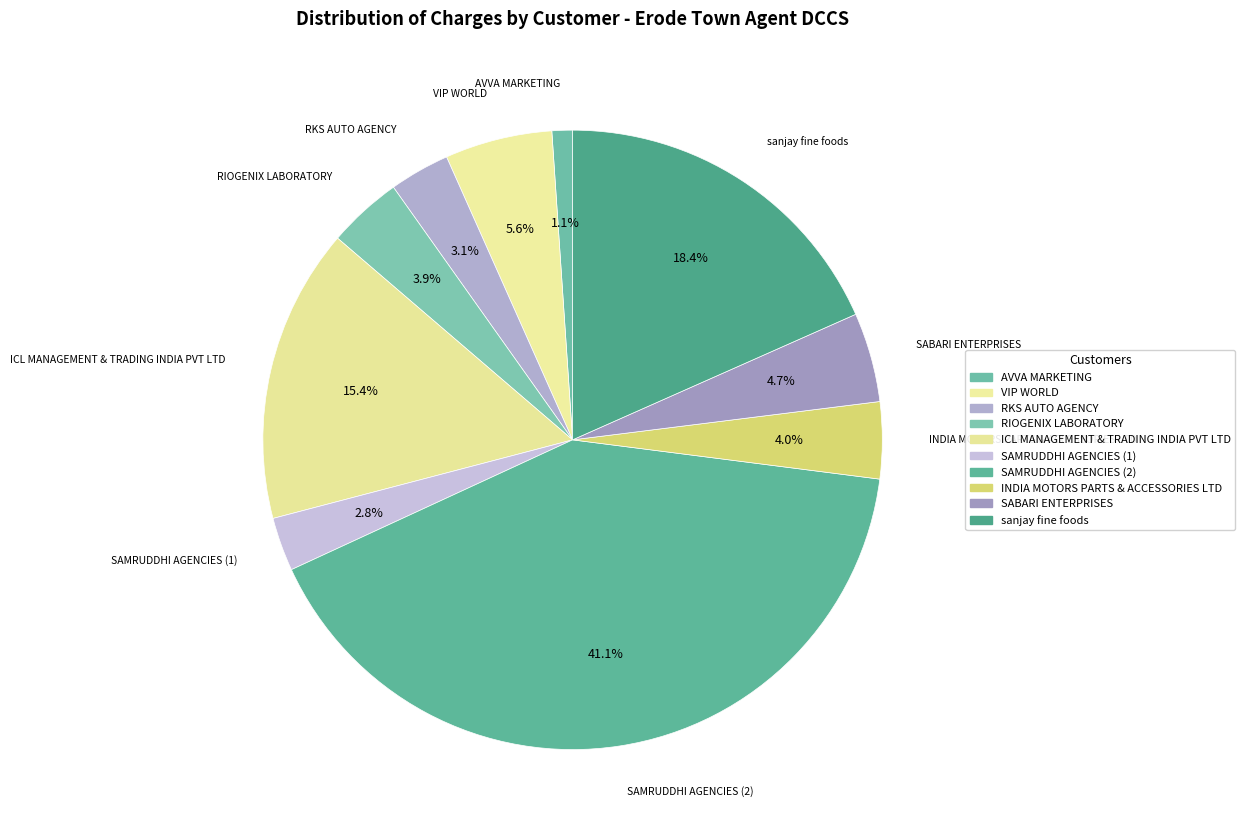

What is the total percentage of AVVA MARKETING and RIOGENIX LABORATORY?

5.0%